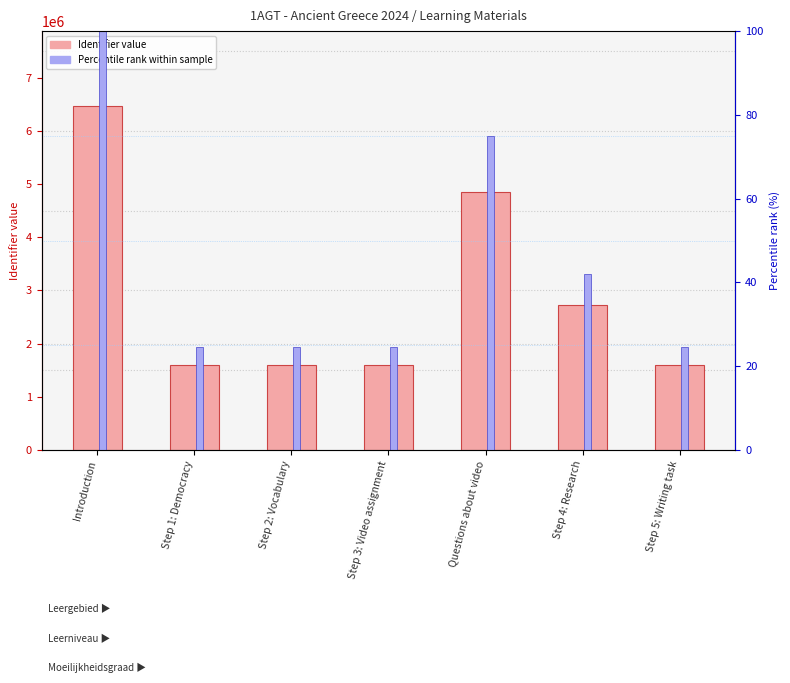

Reading right to left, extract all data points from this chart.

Identifier (count): 1592016.0	2716774.0	4848718.0	1592015.0	1592008.0	1592005.0	6459198.0
Percentile rank within sample: 24.6	42.1	75.1	24.6	24.6	24.6	100.0